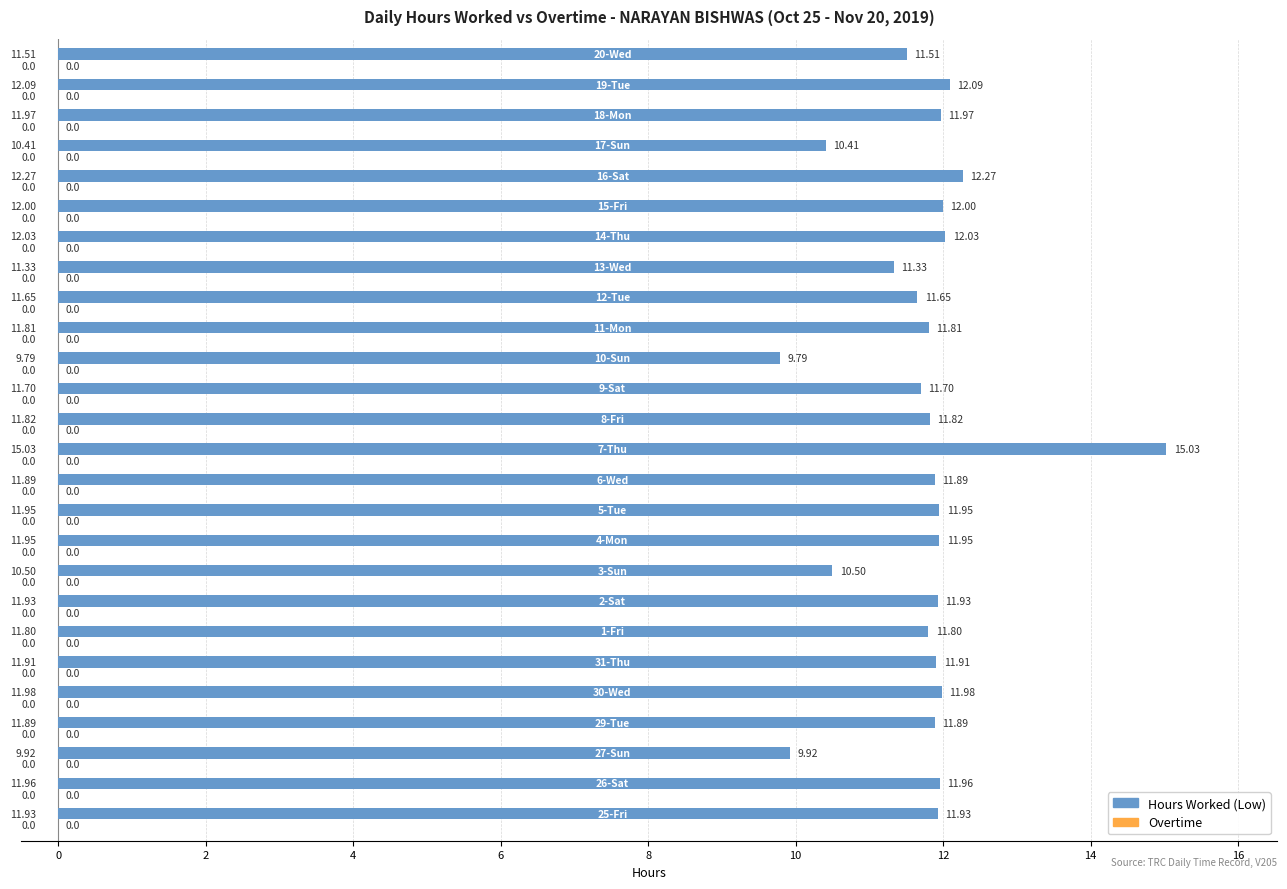

What is the difference between the maximum and minimum values?

5.2